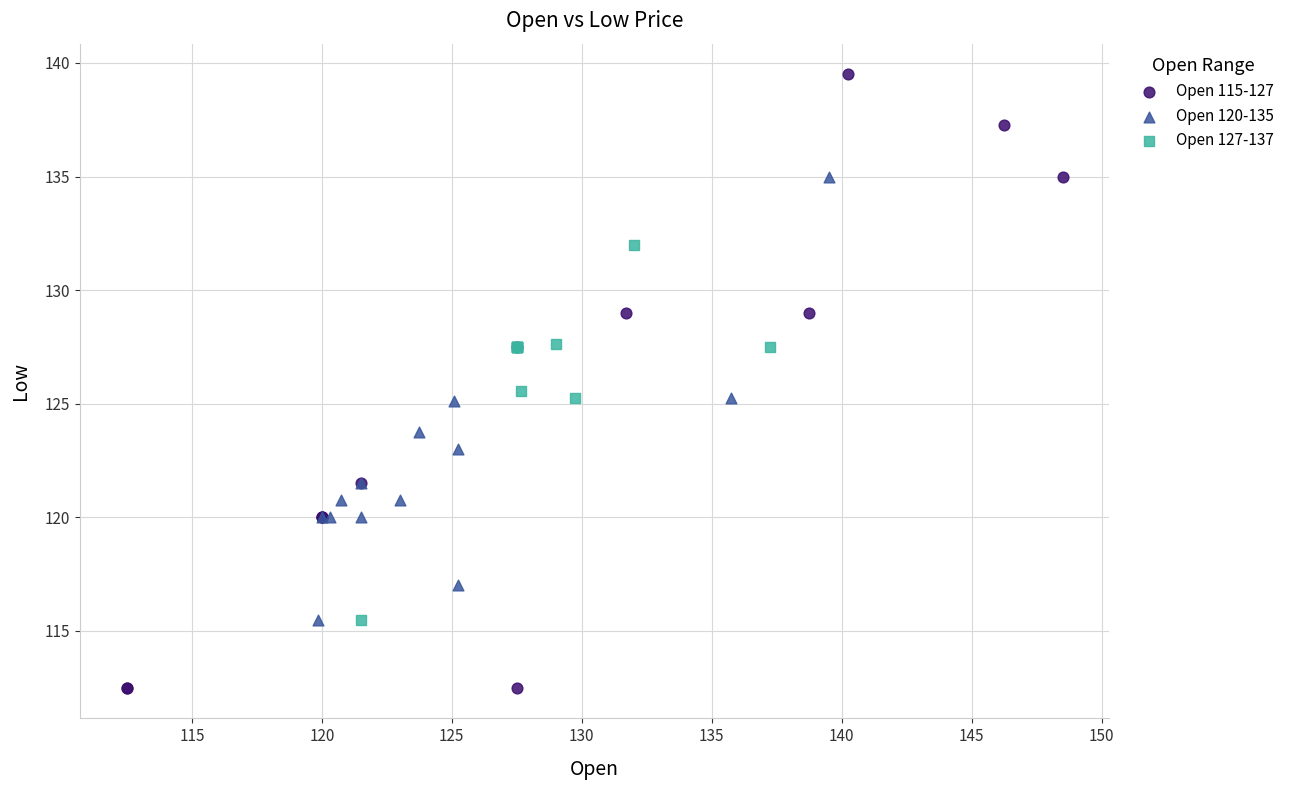

What are all the series names shown in the legend?

Open 115-127, Open 120-135, Open 127-137